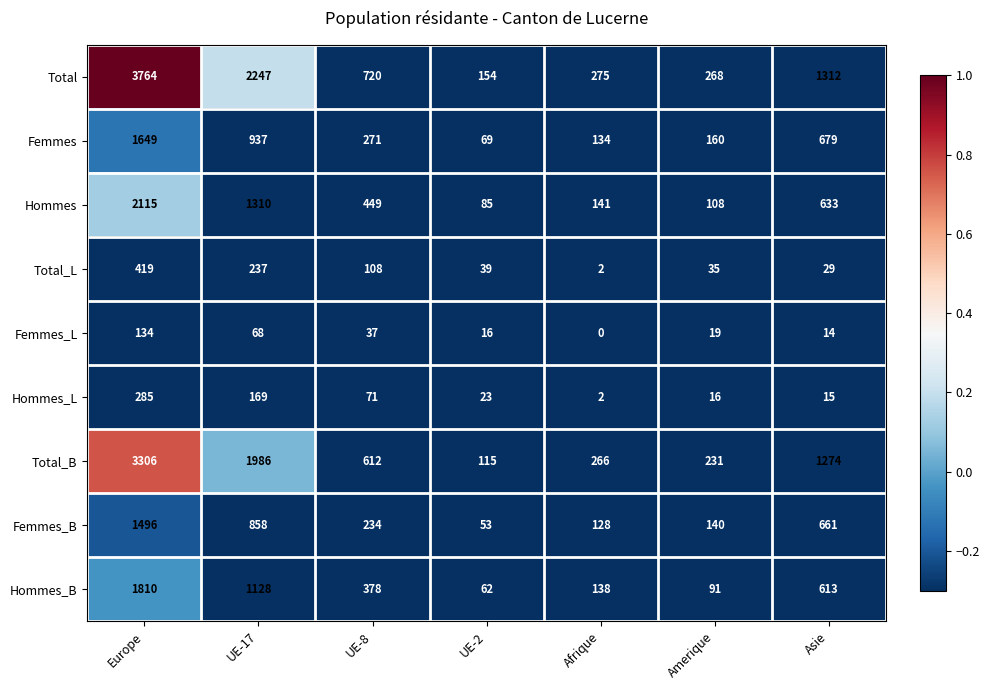

How many data points does each series have?

7